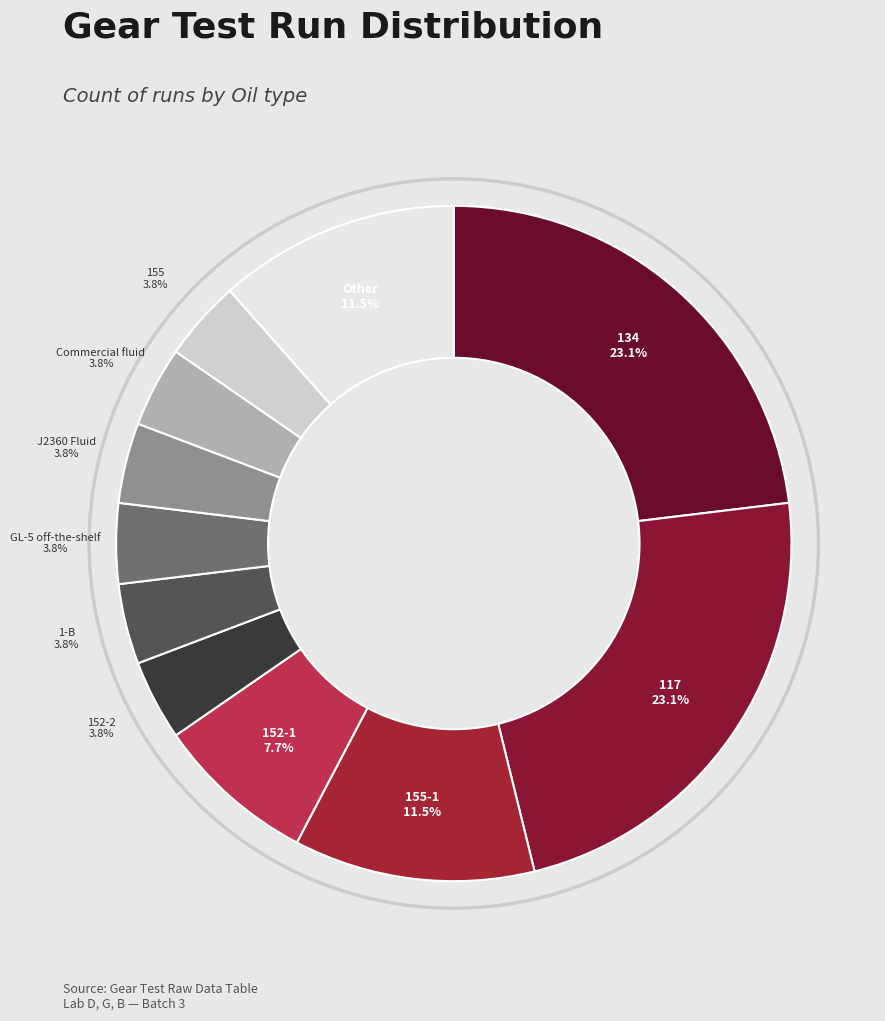

How many slices are in this pie chart?

11